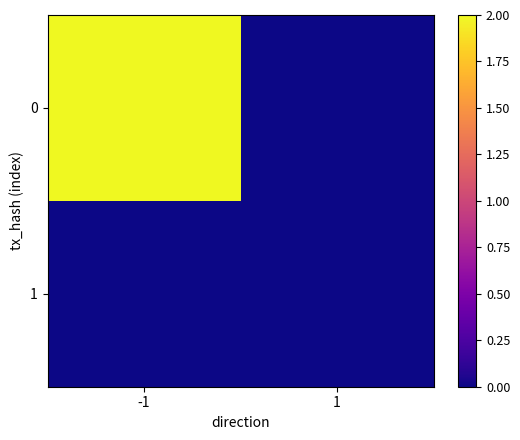

Between -1 and 1, which is larger?

-1